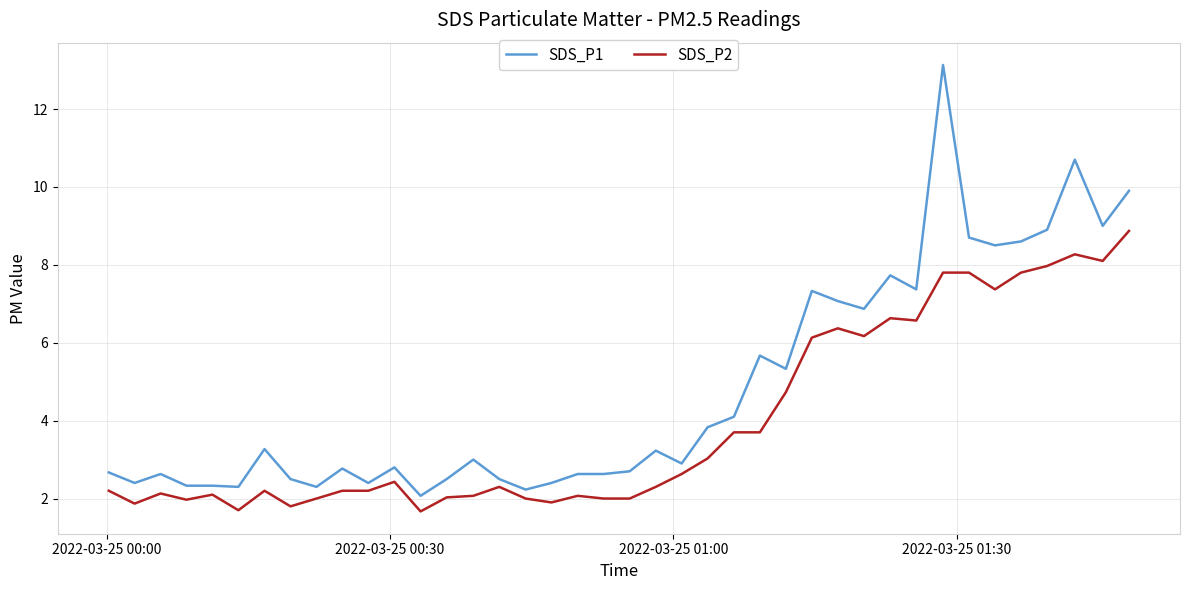

True or false: SDS_P2 and SDS_P1 intersect in this chart.

False